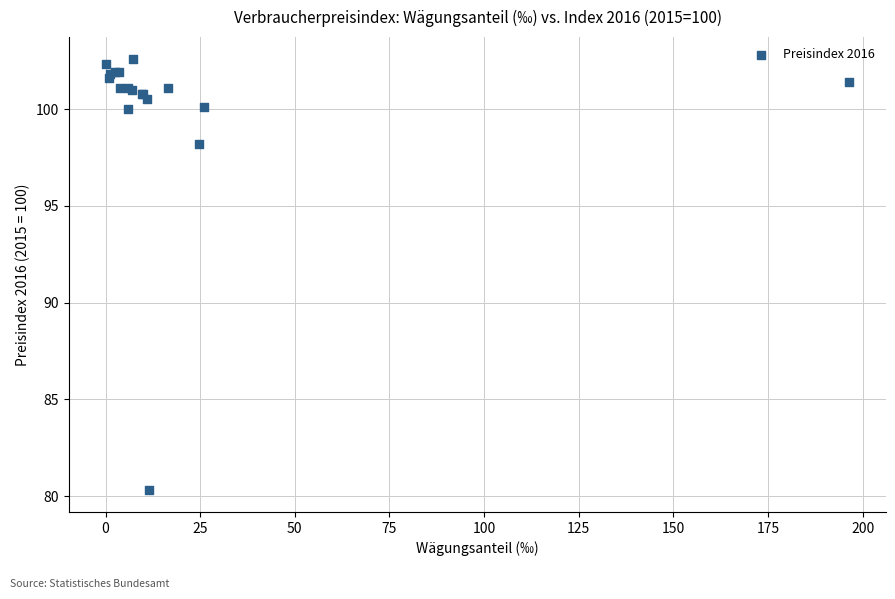

What Y value in the scatter plot is closest to 91?

98.2